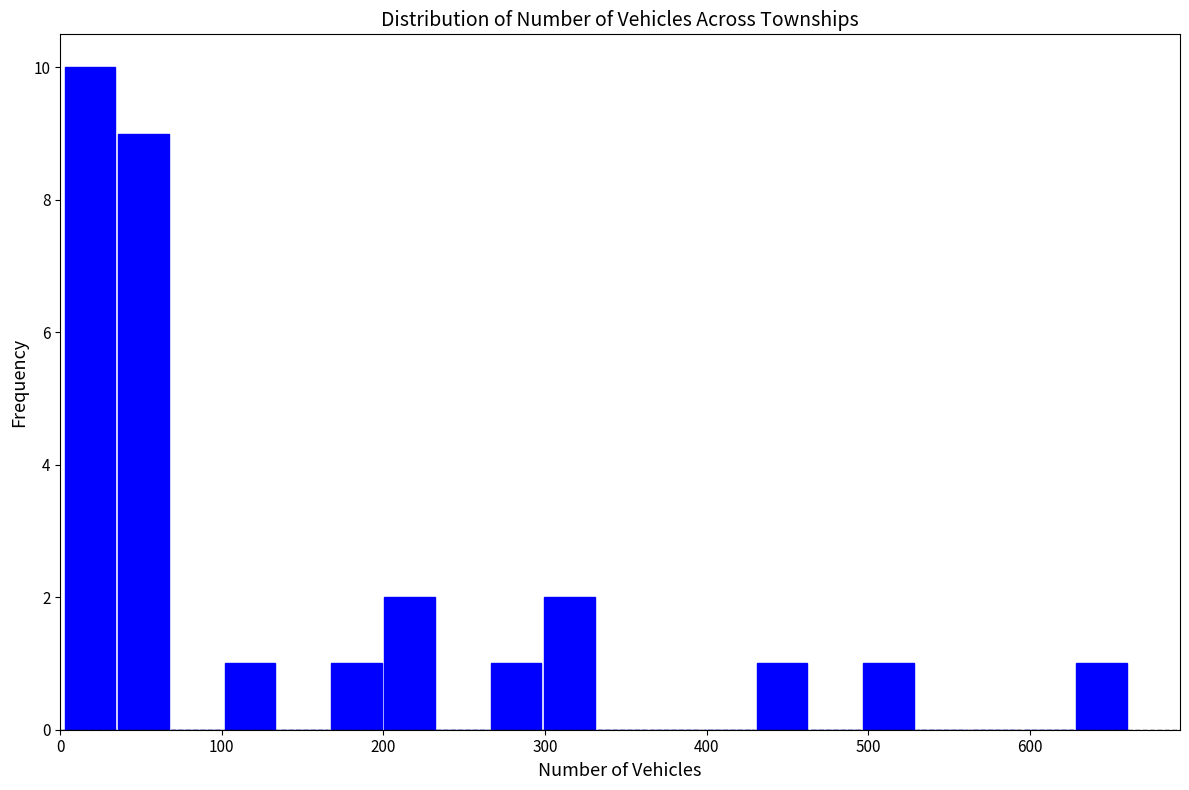

Read against the x-axis, roughly where is the centre of the tallest bar?

20